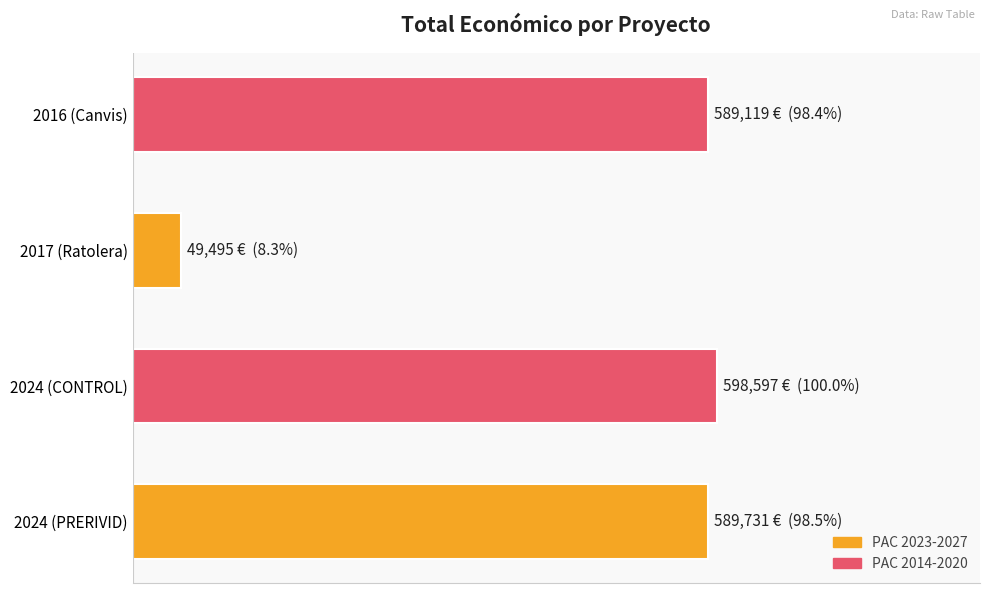

Read the value at 2024 (PRERIVID), to the nearest 10.

589730